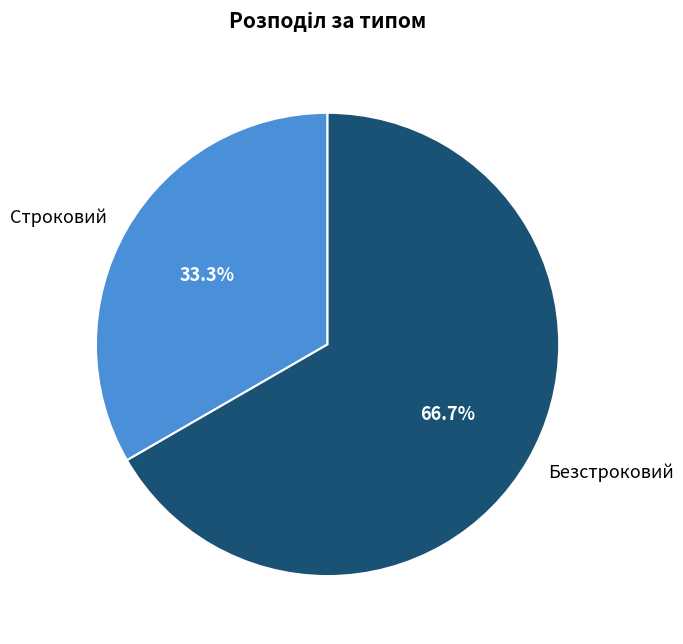

What is the majority slice?

Безстроковий